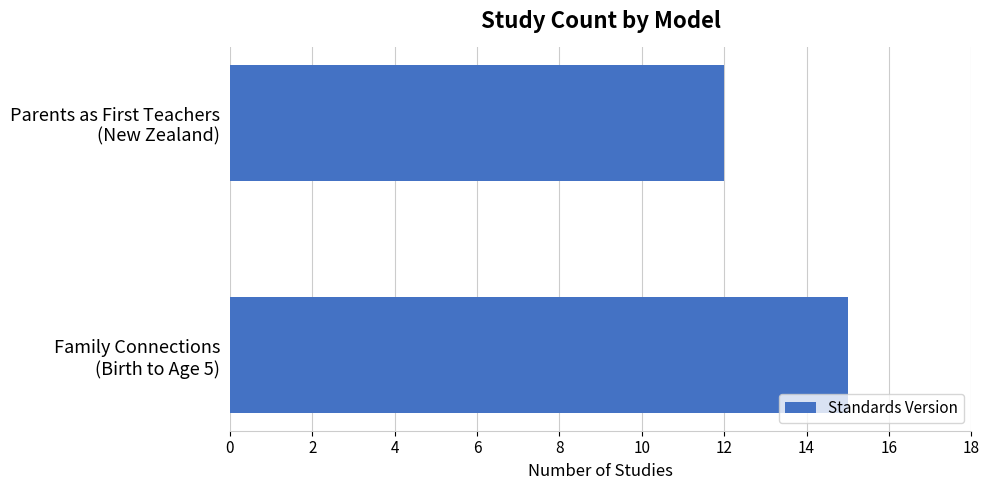

Which label corresponds to the smallest value in the chart?

Parents as First Teachers
(New Zealand)